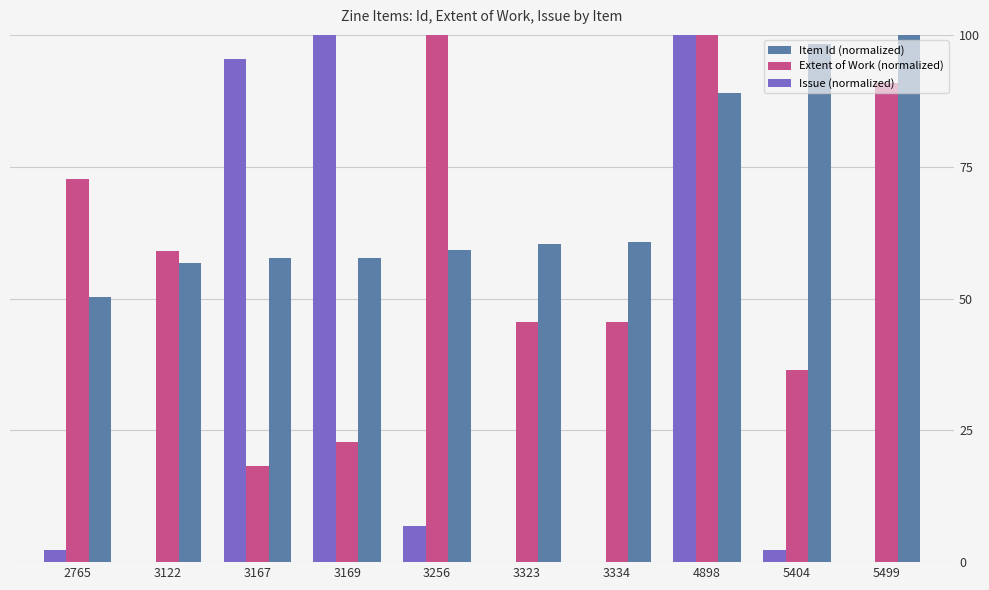

Is the value of Issue (normalized) at 5499 greater than the value of Extent of Work (normalized) at 3334?

No